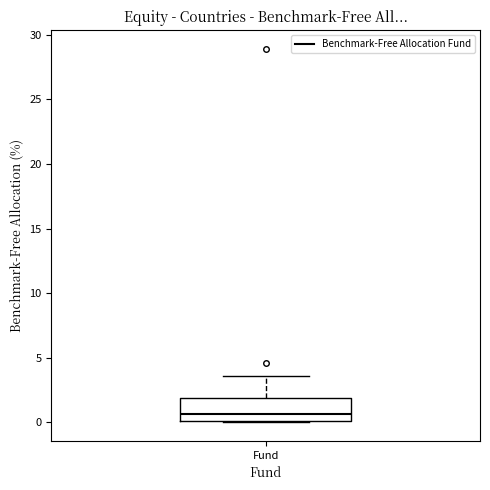

Transcribe this box plot: give where the median line is, the range the box spans, and where the two whiskers end, as read against the y-axis. The values are not printed on the chart, so give them approximately, as read against the axis.

median 0.5, box 0.0 to 2.0, whiskers 0.0 to 3.5